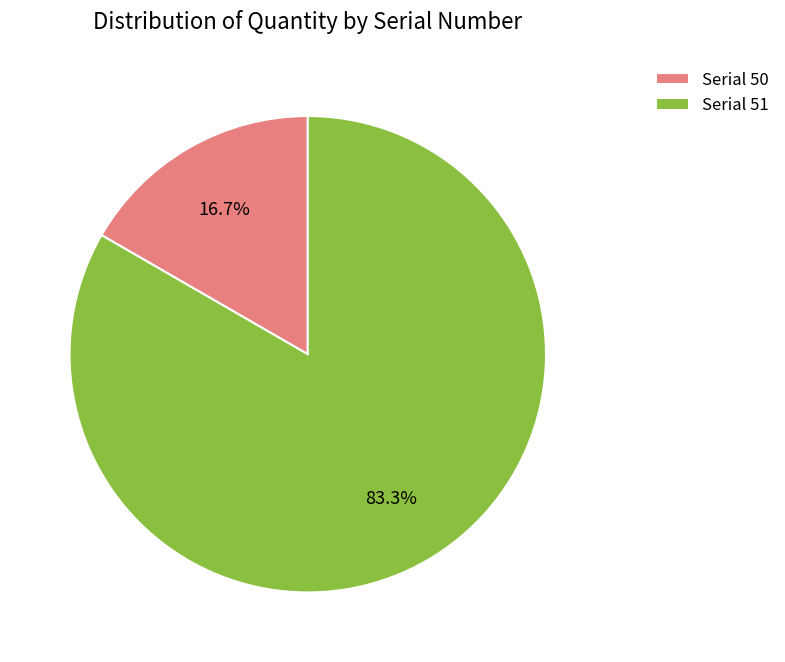

Which category has the smallest portion of the pie?

Serial 50